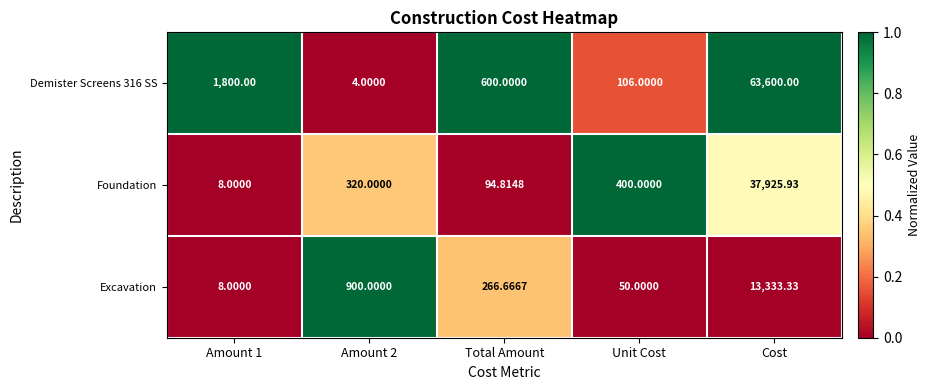

Which label corresponds to the largest value in the chart?

Cost